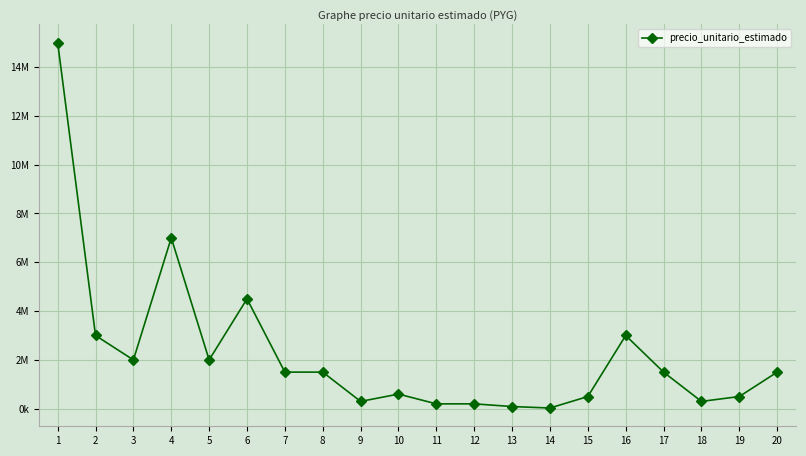

Which has a higher value, 17 or 20?

17